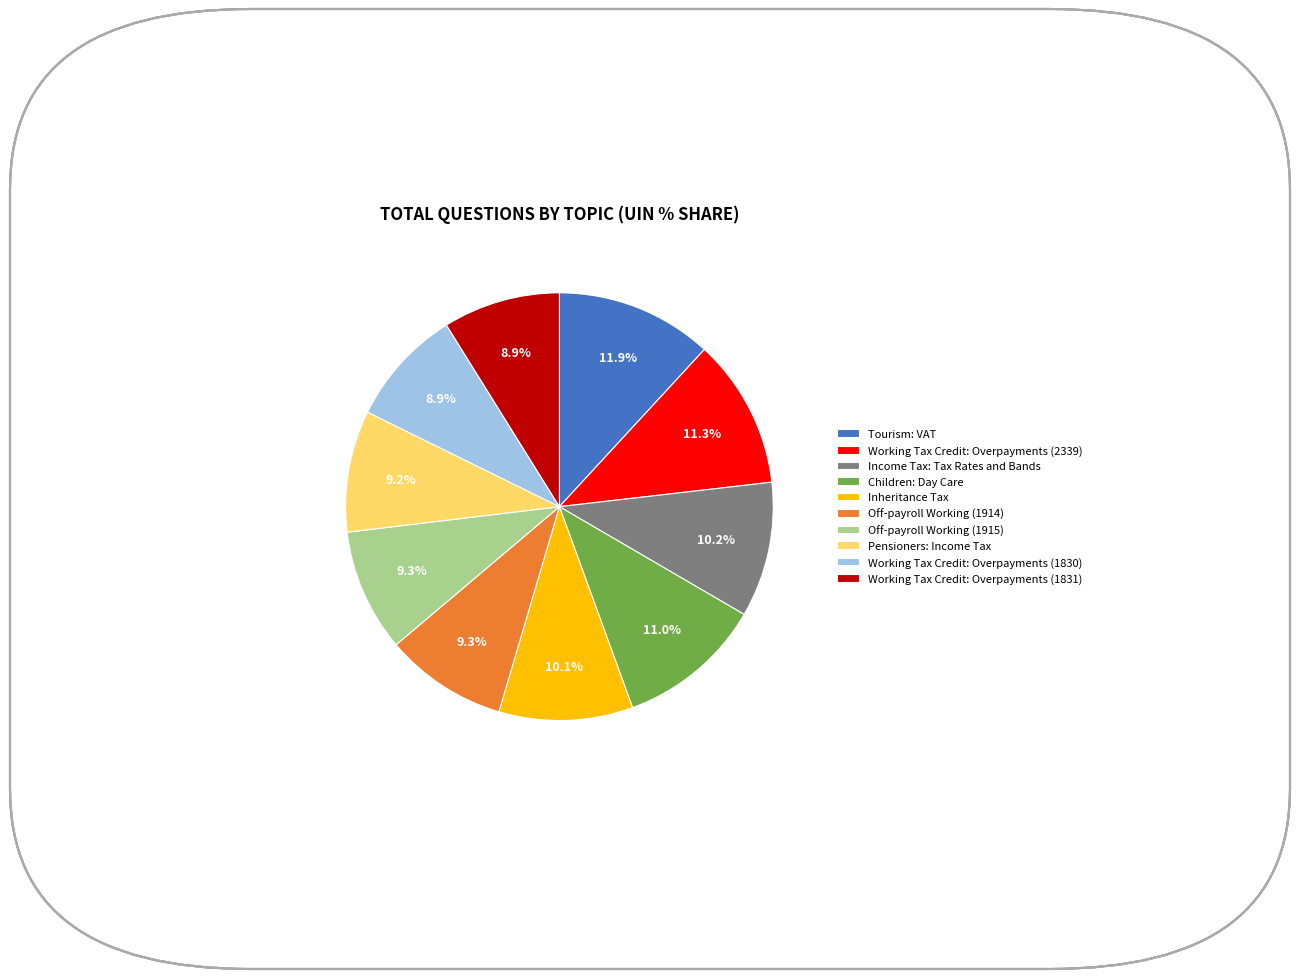

Is there any slice that represents more than half of the pie?

No